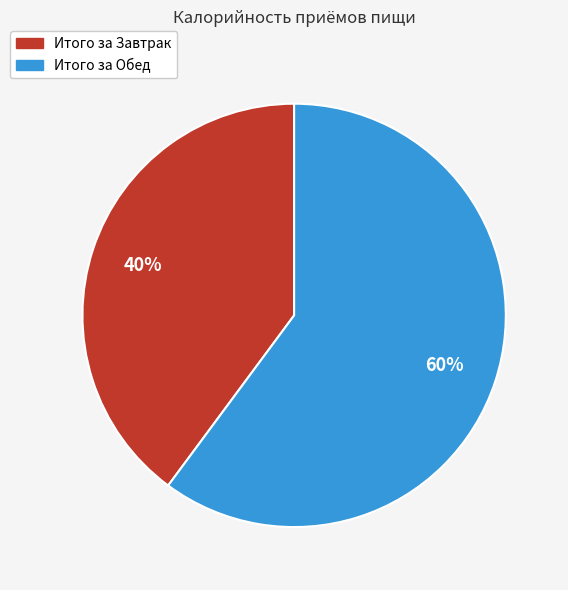

Which slice is the largest?

Итого за Обед